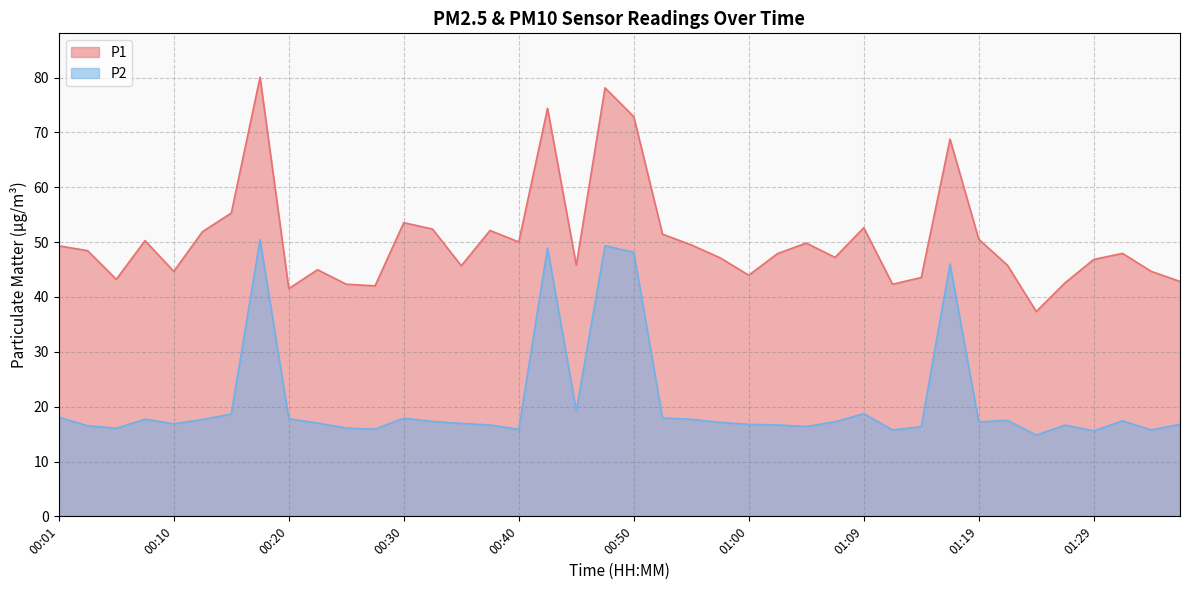

What is the label of the 18th point from the left?

00:42